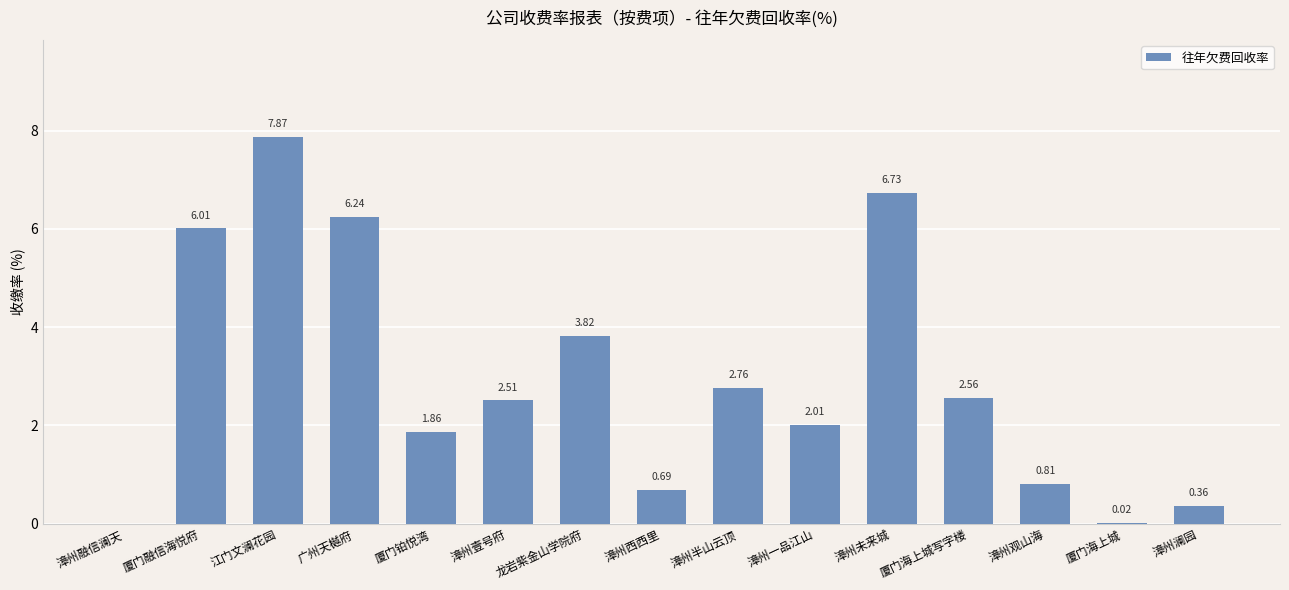

What is the sum of the values at 江门文澜花园 and 厦门海上城写字楼?

10.4